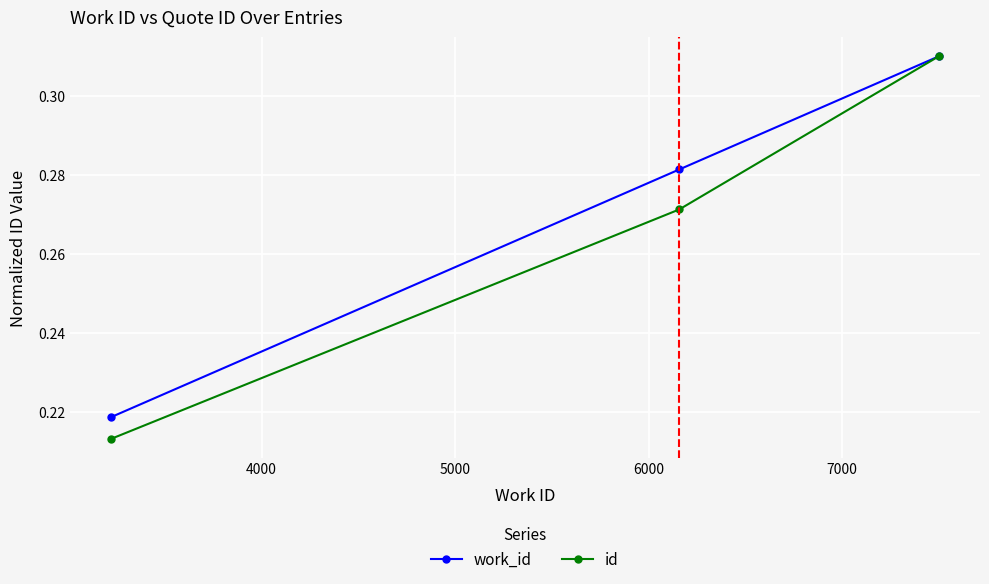

How many work_id values are between 0 and 1?

3